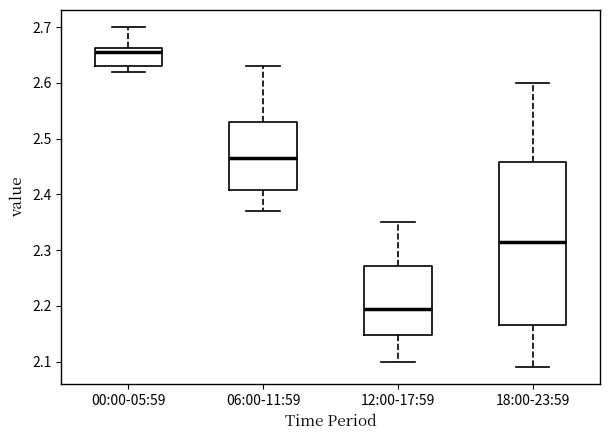

Which box has the lowest median line?

12:00-17:59